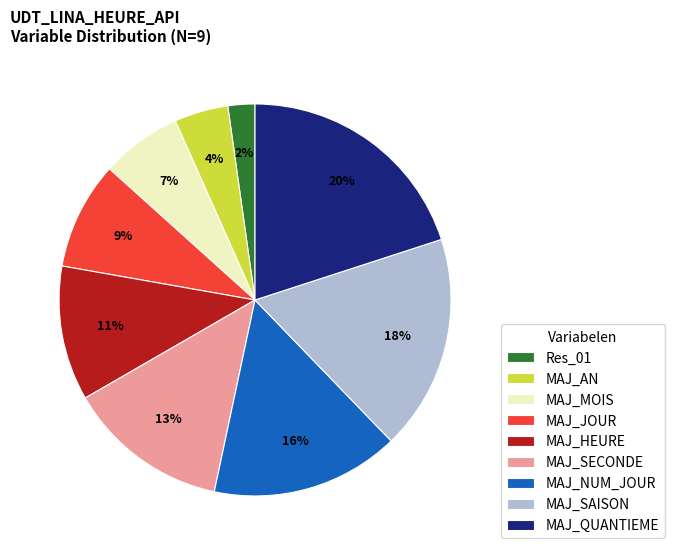

To the nearest percent, what is the difference between the Res_01 and MAJ_HEURE slice percentages?

9%